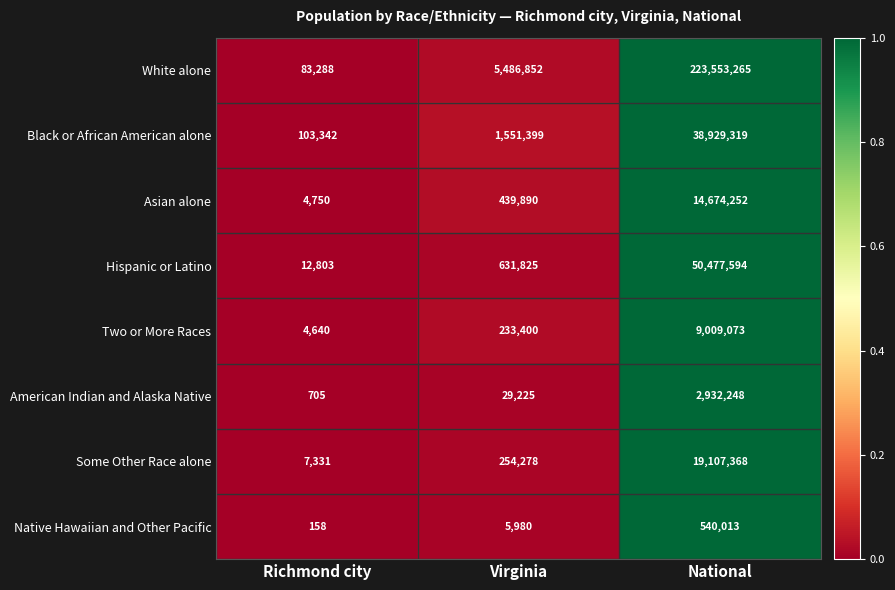

Count the number of data series in this chart.

8